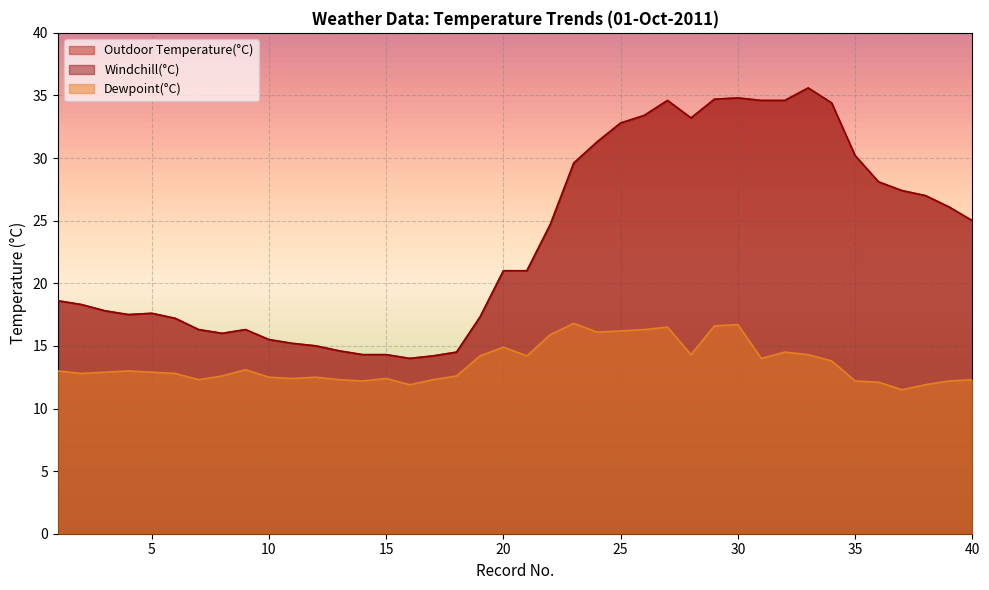

What is the spread (max minus min) of values at 19?

3.1